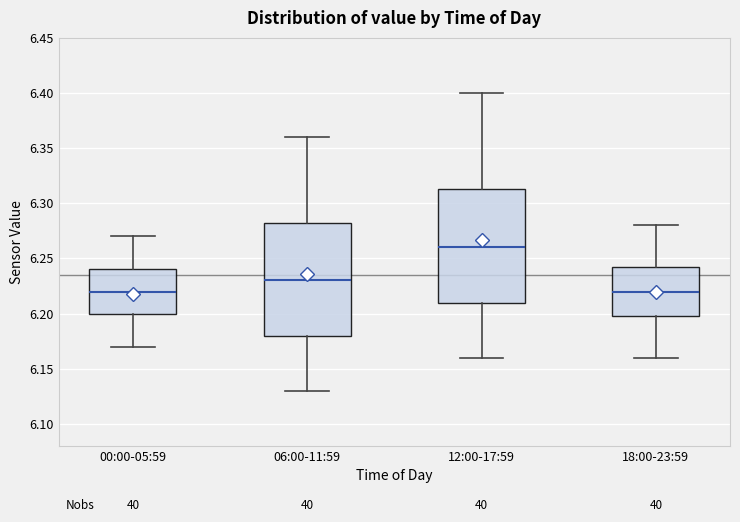

Where does the lower whisker of the box for 12:00-17:59 end on the y-axis? The values are not printed on the chart, so give them approximately, as read against the axis.

6.160